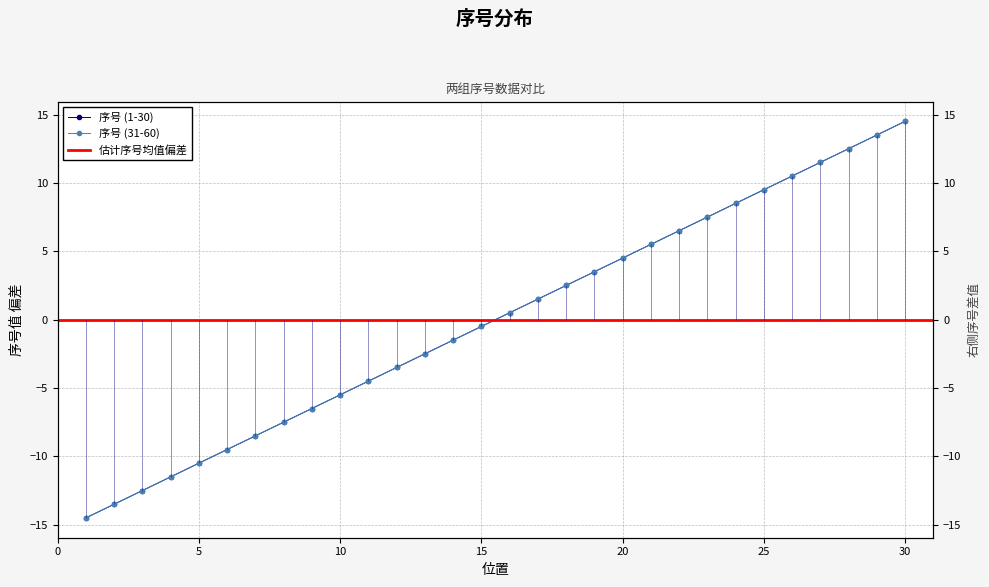

What is the sum of the 序号 (1-30) values at 26 and 17?

12.0